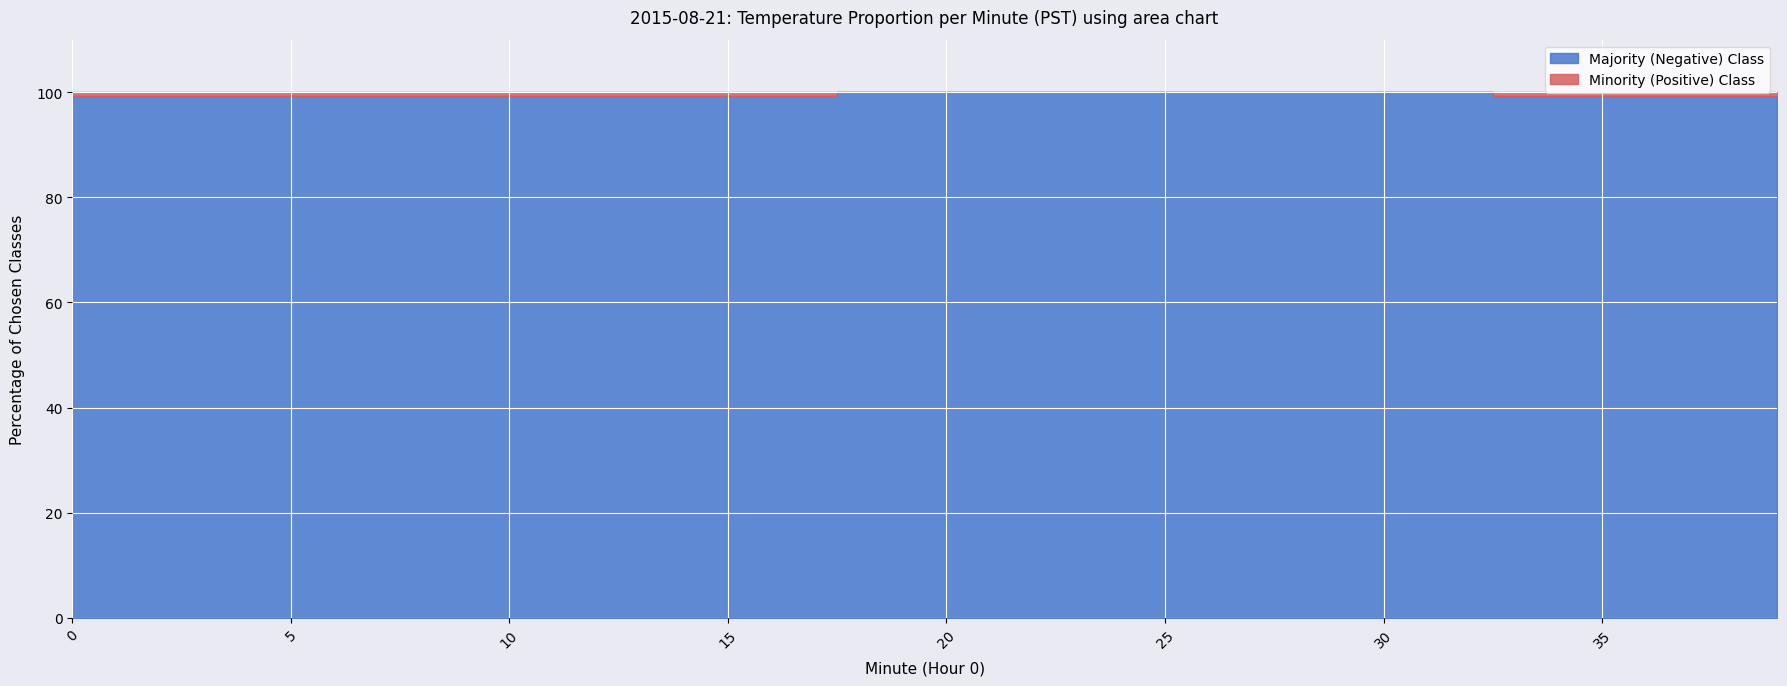

True or false: Minority (Positive) Class and Majority (Negative) Class cross at least once.

False